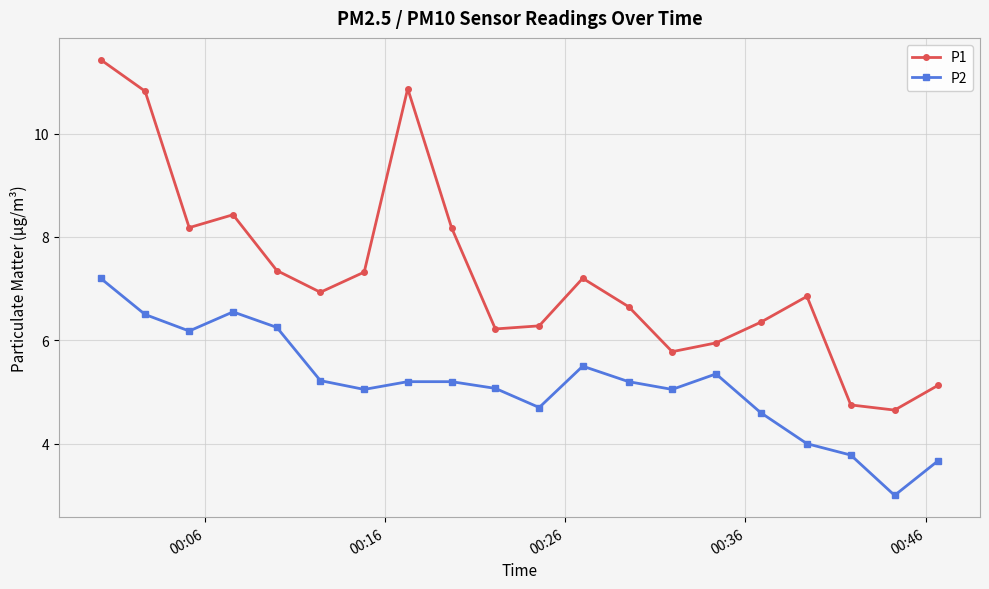

True or false: P2 and P1 intersect in this chart.

False